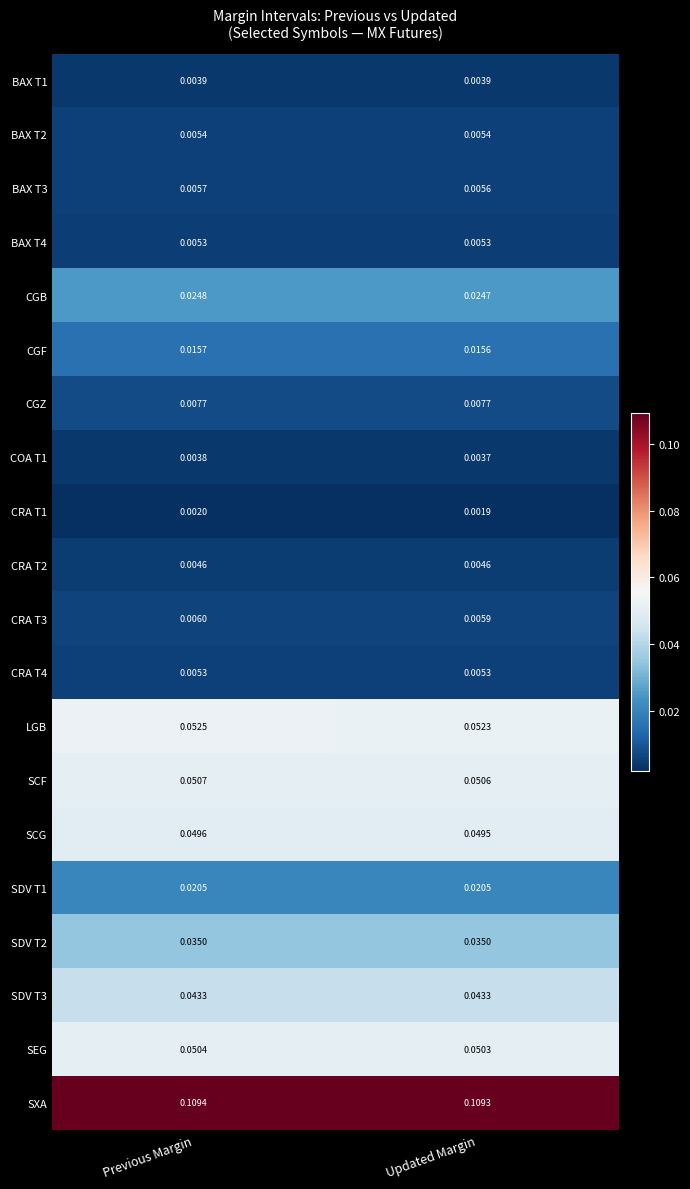

Where is SCG nearest to the value 0?

Updated Margin